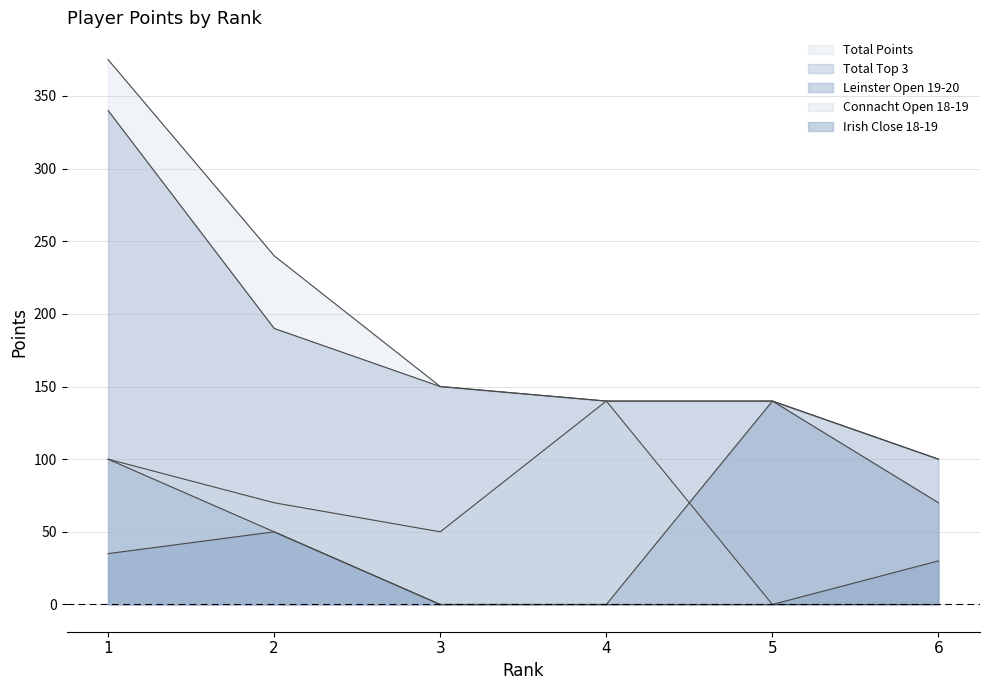

Is the value of Leinster Open 19-20 at 3 greater than the value of Total Points at 6?

No